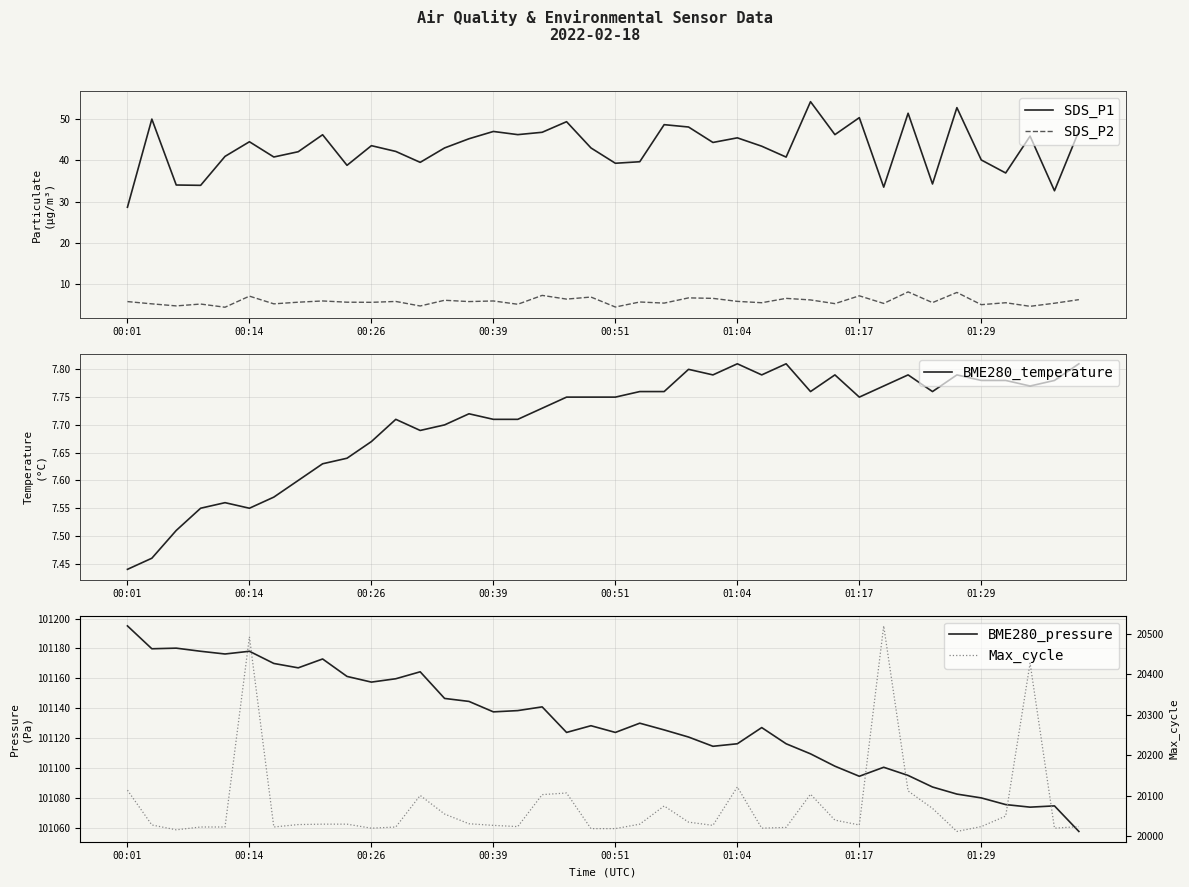

Reading left to right, transcribe all the data shown in this chart.

SDS_P1: 28.6	50.0	34.0	34.0	41.0	44.5	40.9	42.1	46.2	38.8	43.6	42.2	39.5	43.0	45.3	47.0	46.3	46.9	49.4	43.0	39.3	39.7	48.7	48.1	44.4	45.5	43.5	40.8	54.3	46.3	50.4	33.5	51.5	34.3	52.8	40.1	37.0	45.9	32.6	47.1
SDS_P2: 5.8	5.2	4.7	5.2	4.4	7.1	5.2	5.6	5.9	5.6	5.6	5.8	4.7	6.1	5.8	5.9	5.1	7.2	6.3	6.8	4.4	5.7	5.4	6.7	6.5	5.8	5.5	6.5	6.2	5.2	7.2	5.3	8.1	5.5	8.0	5.0	5.5	4.6	5.3	6.2
BME280_temperature: 7.4	7.5	7.5	7.5	7.6	7.5	7.6	7.6	7.6	7.6	7.7	7.7	7.7	7.7	7.7	7.7	7.7	7.7	7.8	7.8	7.8	7.8	7.8	7.8	7.8	7.8	7.8	7.8	7.8	7.8	7.8	7.8	7.8	7.8	7.8	7.8	7.8	7.8	7.8	7.8
BME280_pressure: 101195.1	101179.8	101180.2	101178.1	101176.3	101178.1	101170.0	101167.0	101173.0	101161.3	101157.5	101159.7	101164.4	101146.5	101144.5	101137.5	101138.4	101140.9	101123.8	101128.2	101123.8	101129.9	101125.4	101120.7	101114.5	101116.2	101127.0	101116.2	101109.4	101101.1	101094.4	101100.4	101094.9	101087.2	101082.4	101079.9	101075.4	101073.7	101074.5	101057.4
Max_cycle: 20114.0	20028.0	20016.0	20023.0	20023.0	20493.0	20023.0	20029.0	20030.0	20030.0	20020.0	20023.0	20101.0	20055.0	20031.0	20027.0	20024.0	20103.0	20107.0	20019.0	20019.0	20030.0	20075.0	20035.0	20027.0	20122.0	20020.0	20022.0	20104.0	20040.0	20028.0	20520.0	20112.0	20069.0	20012.0	20024.0	20050.0	20428.0	20020.0	20024.0